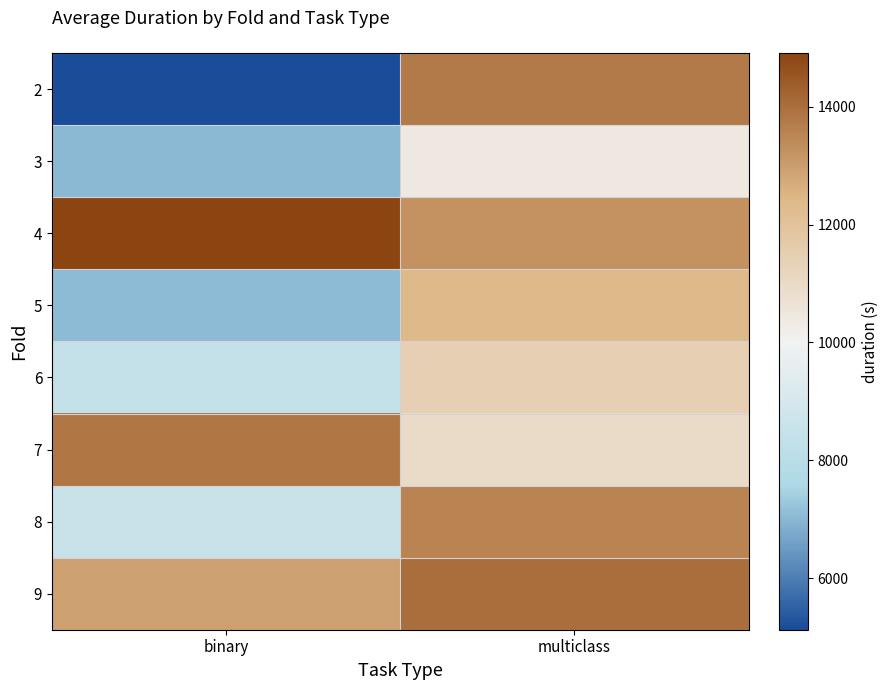

At which category is the sum across all series the highest?

multiclass